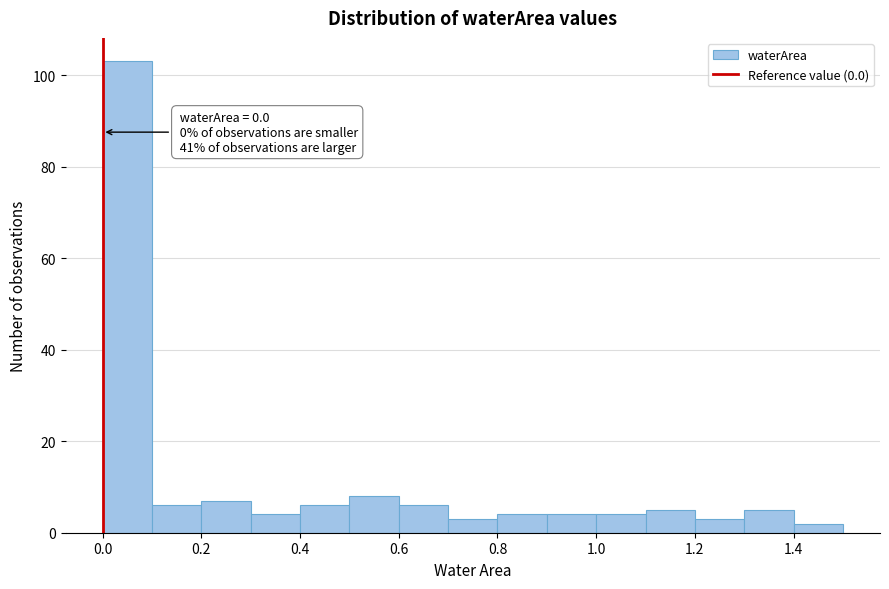

Over which range of the x-axis is the bar tallest?

0.0 to 0.1